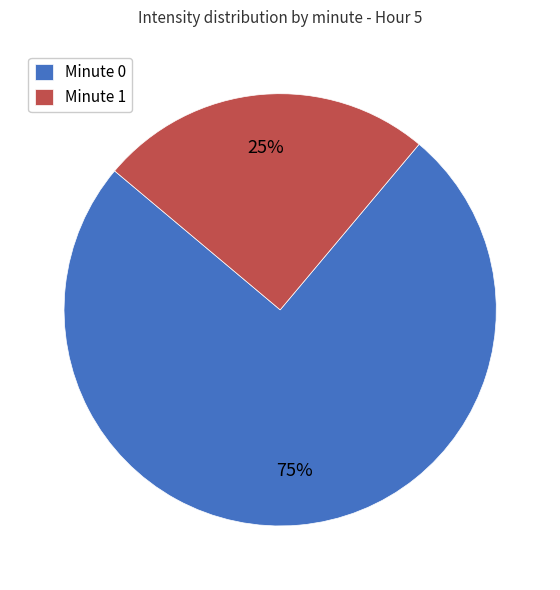

Approximately how many times larger is the value at Minute 0 compared to Minute 1?

3.0